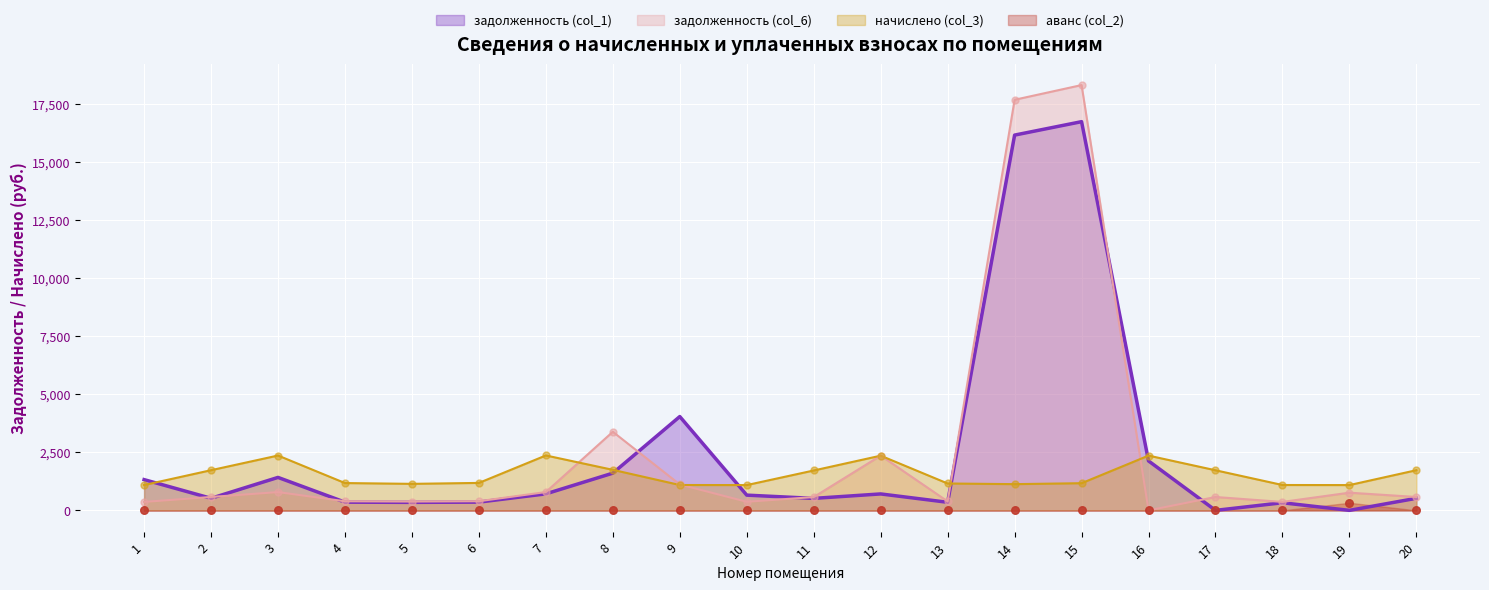

At how many categories does at least one series exceed 15323?

2